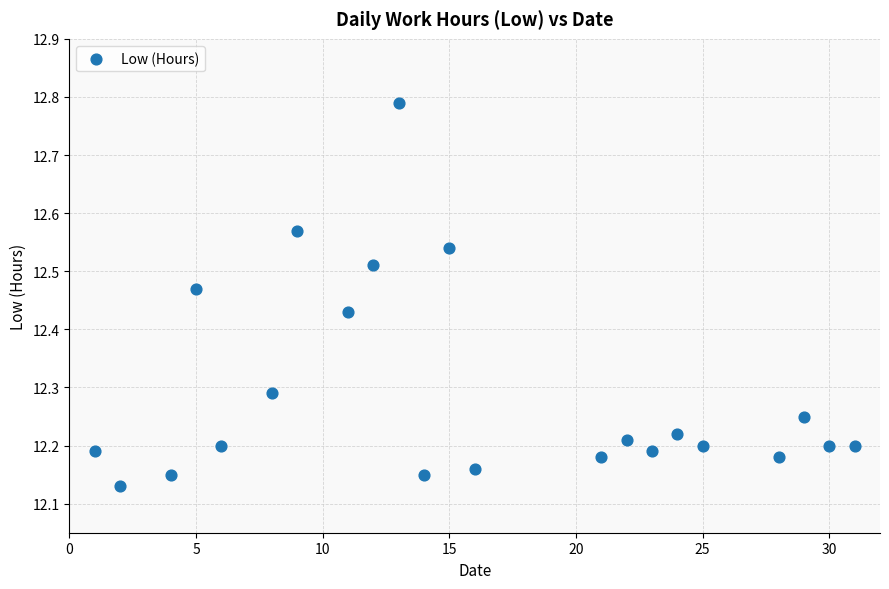

What is the range of X values (max minus min)?

30.0